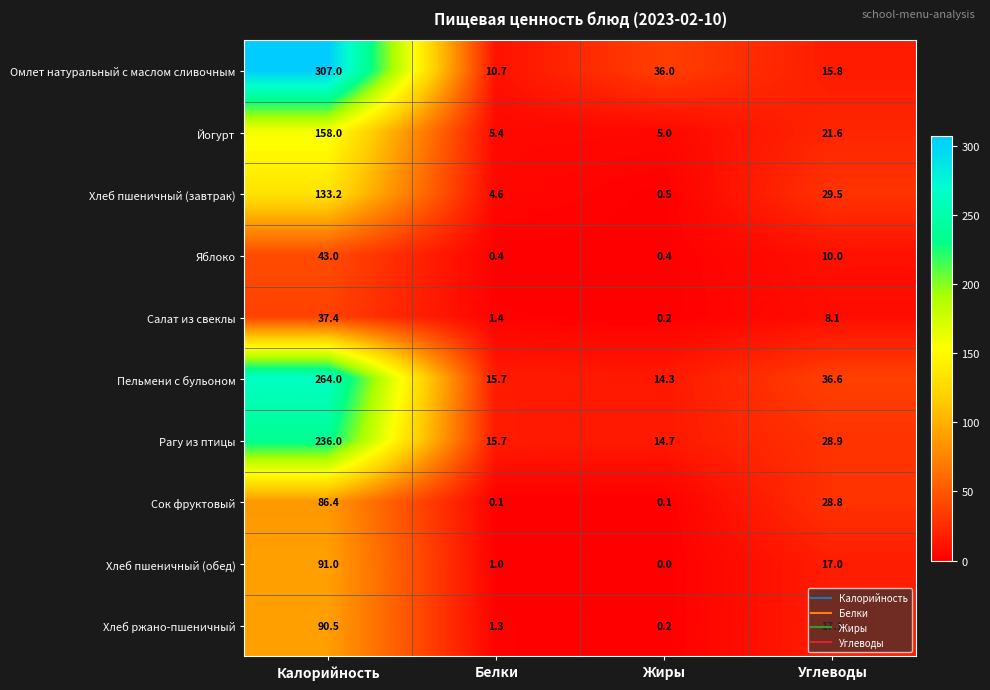

Which series has the largest range (max minus min)?

Омлет натуральный с маслом сливочным